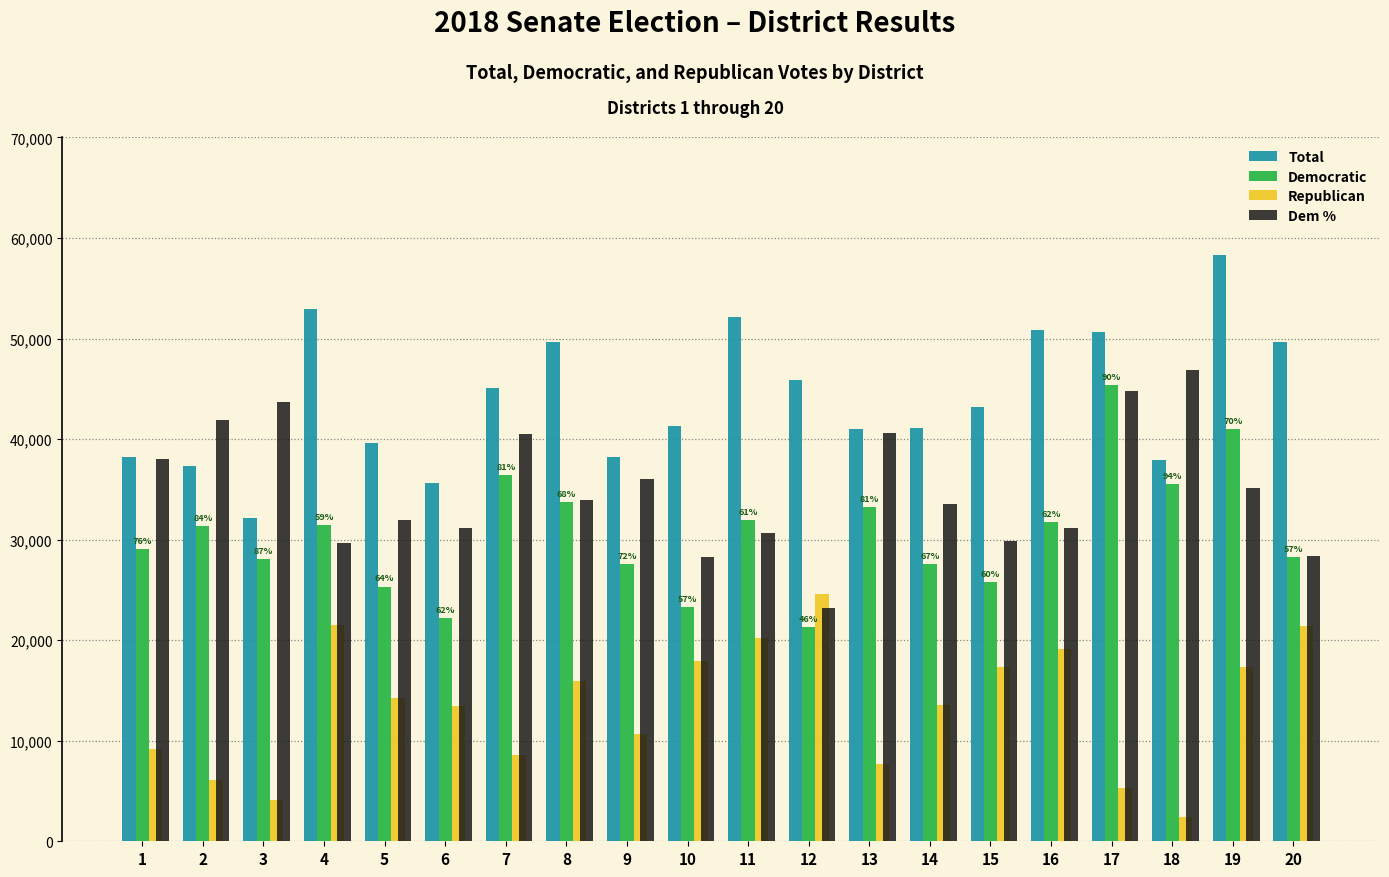

Is it true that Dem % equals 29484 at 18?

False